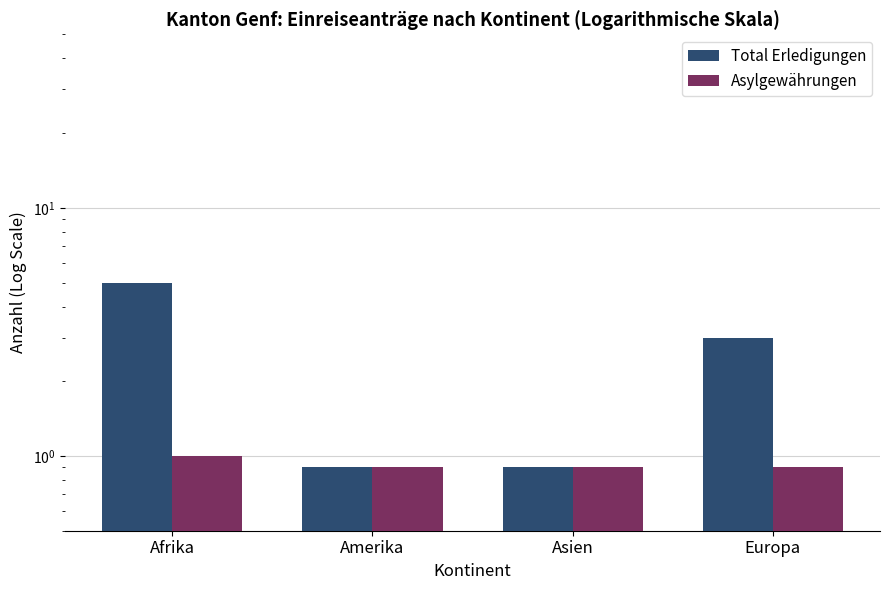

How many bars are there in each group?

2